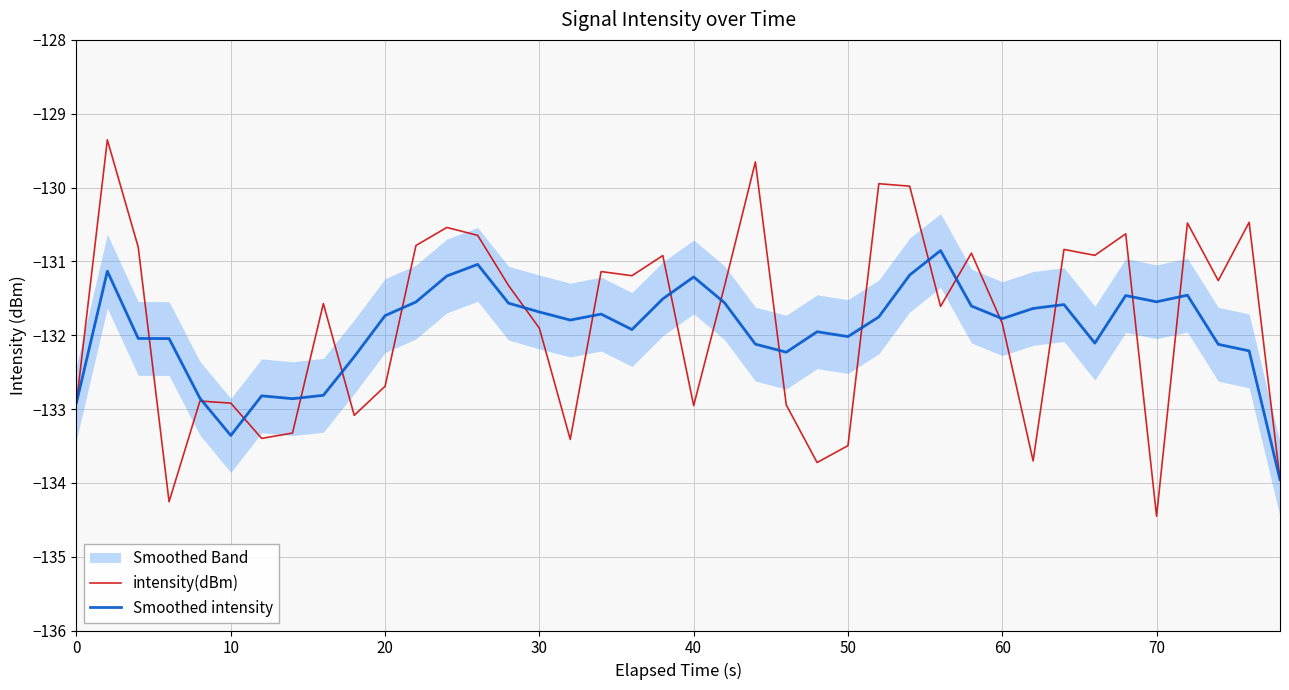

True or false: Smoothed intensity has a value of -131.8 at 60.

True